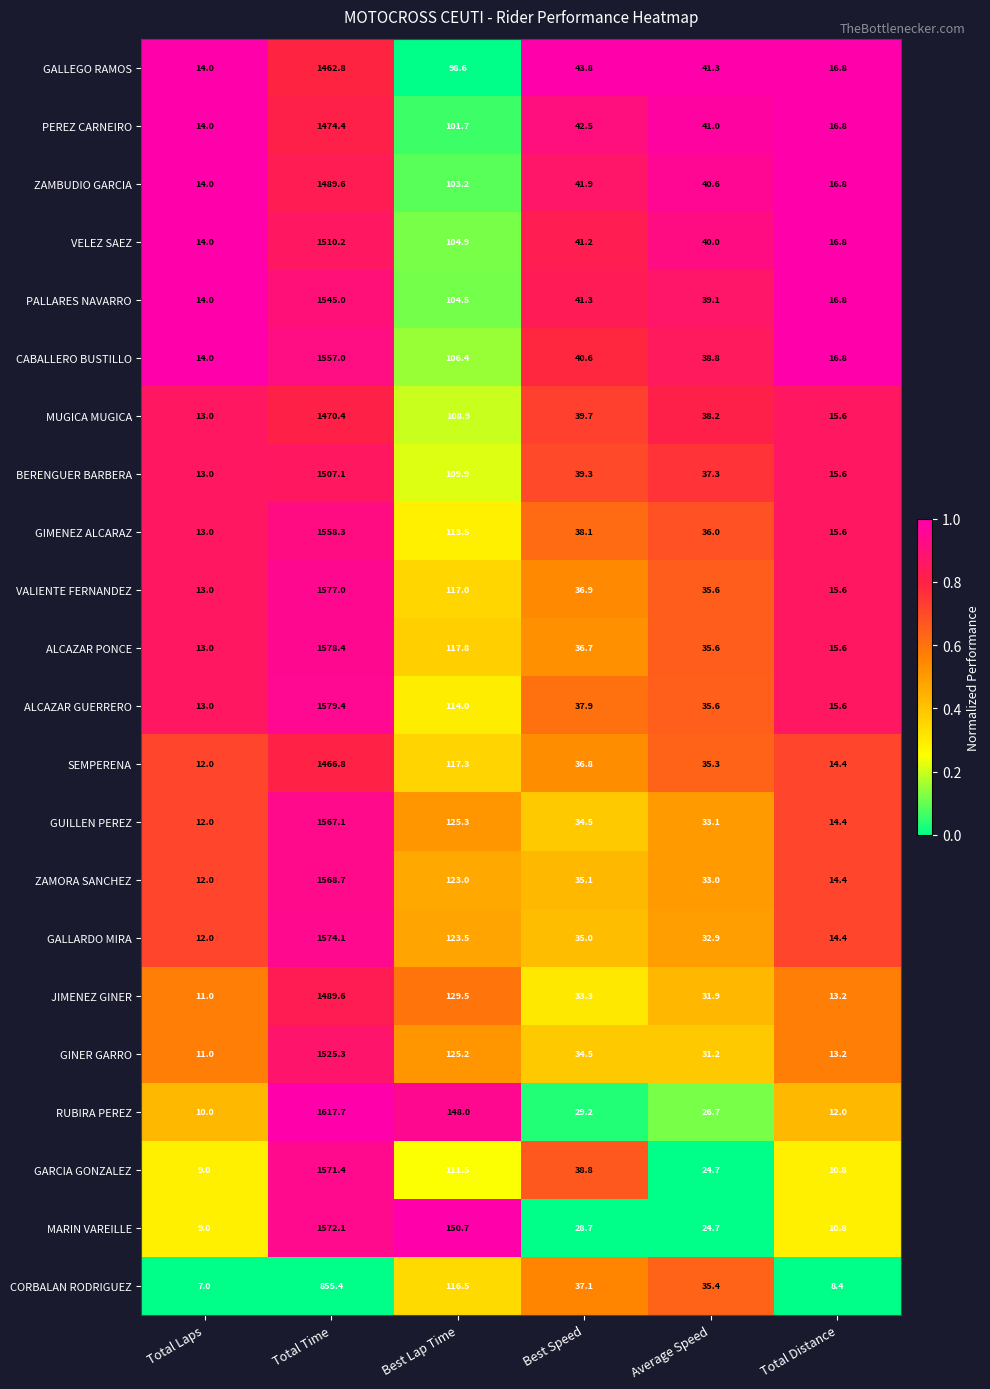

What is the approximate value of GIMENEZ ALCARAZ at Average Speed?

36.0